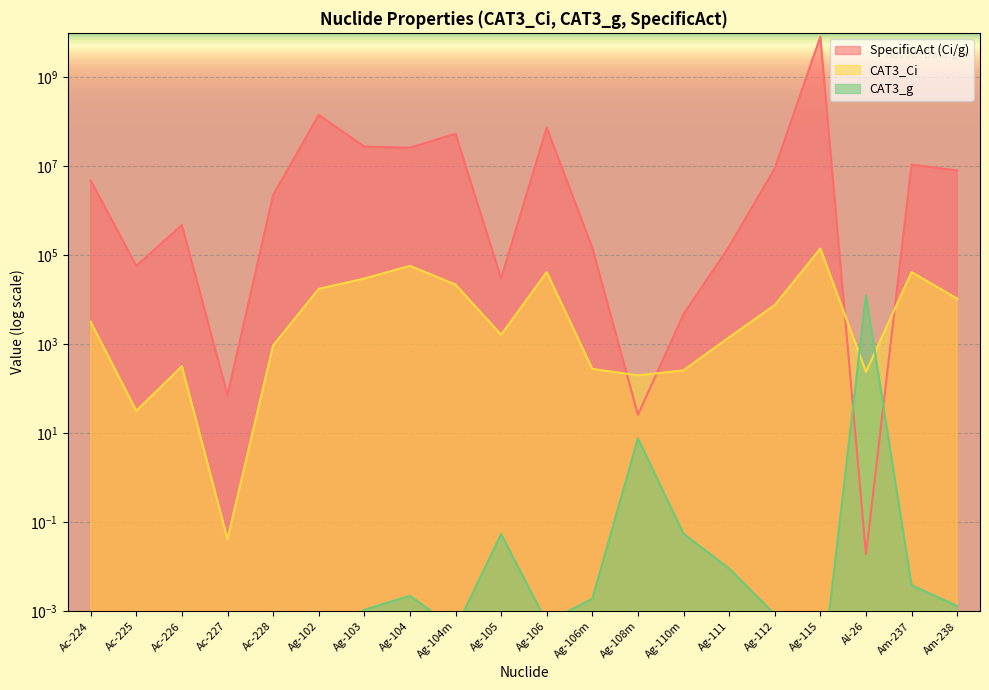

The CAT3_Ci series shows 9250.8 at Ag-104m. True or false?

False